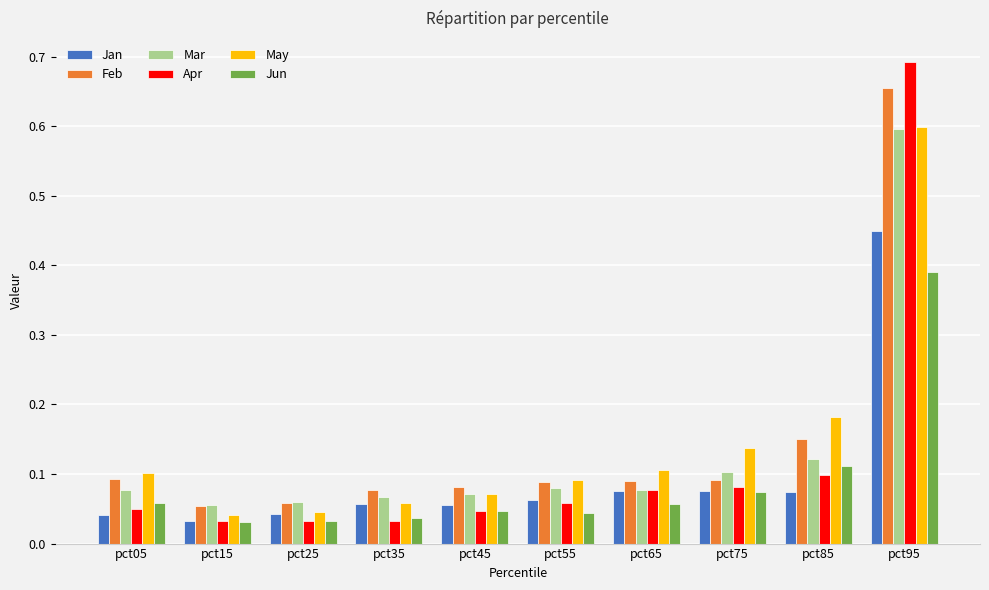

How many bars are there in each group?

6